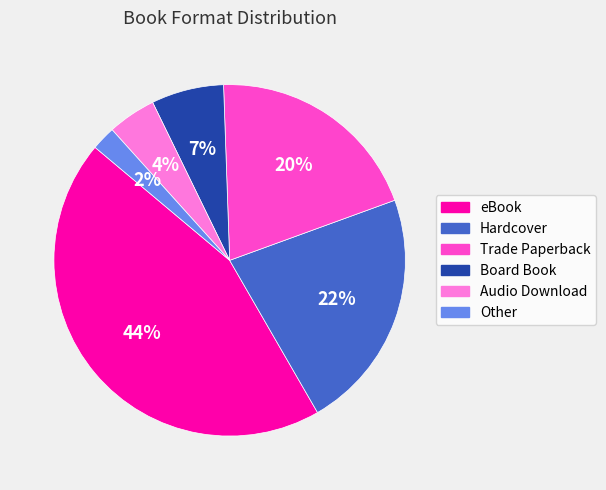

Combined, do Trade Paperback and Hardcover account for over 50%?

No